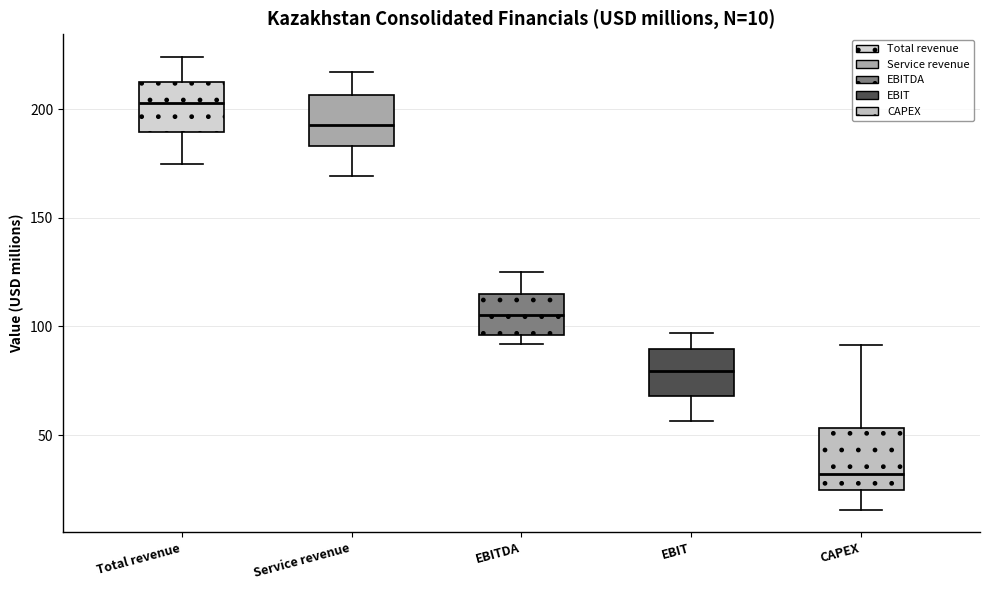

Which box has the lowest median line?

CAPEX